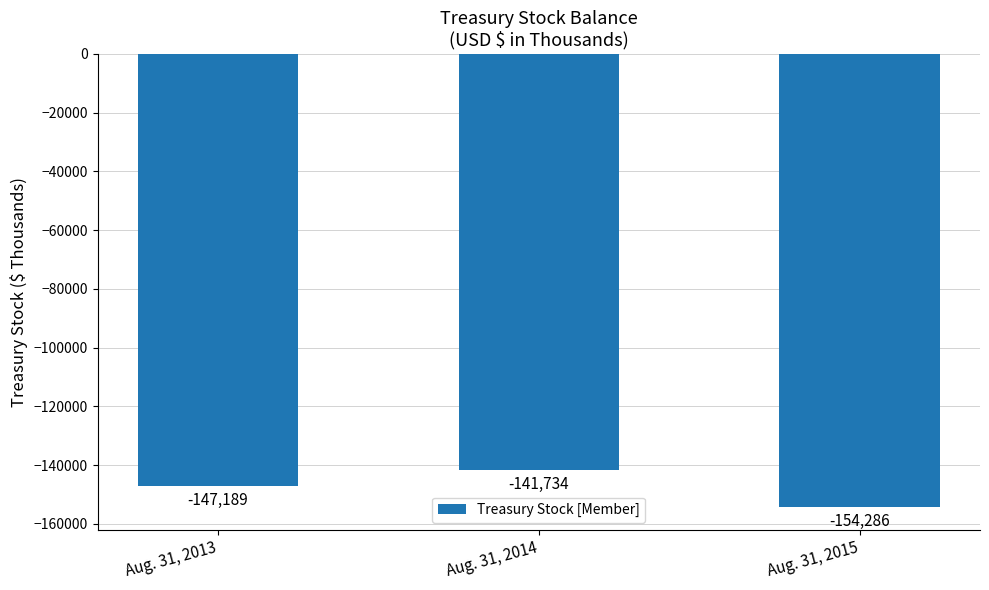

Where is the data nearest to the value -148010?

Aug. 31, 2013